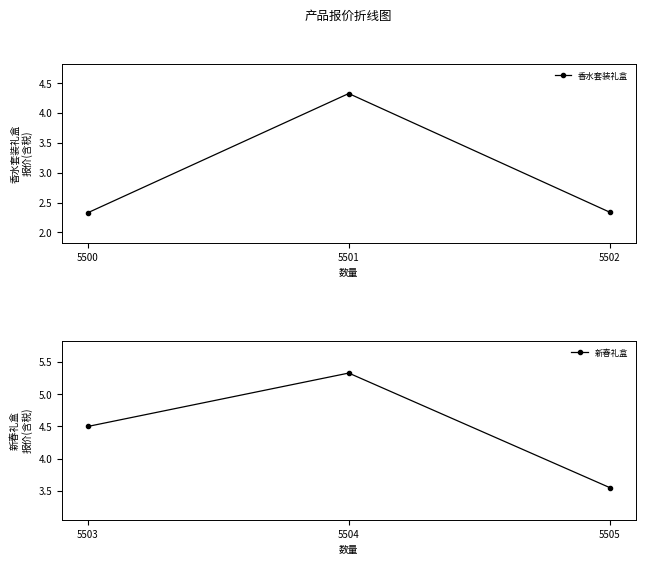

Is it true that 香水套装礼盒 equals 1.5 at 5500?

False